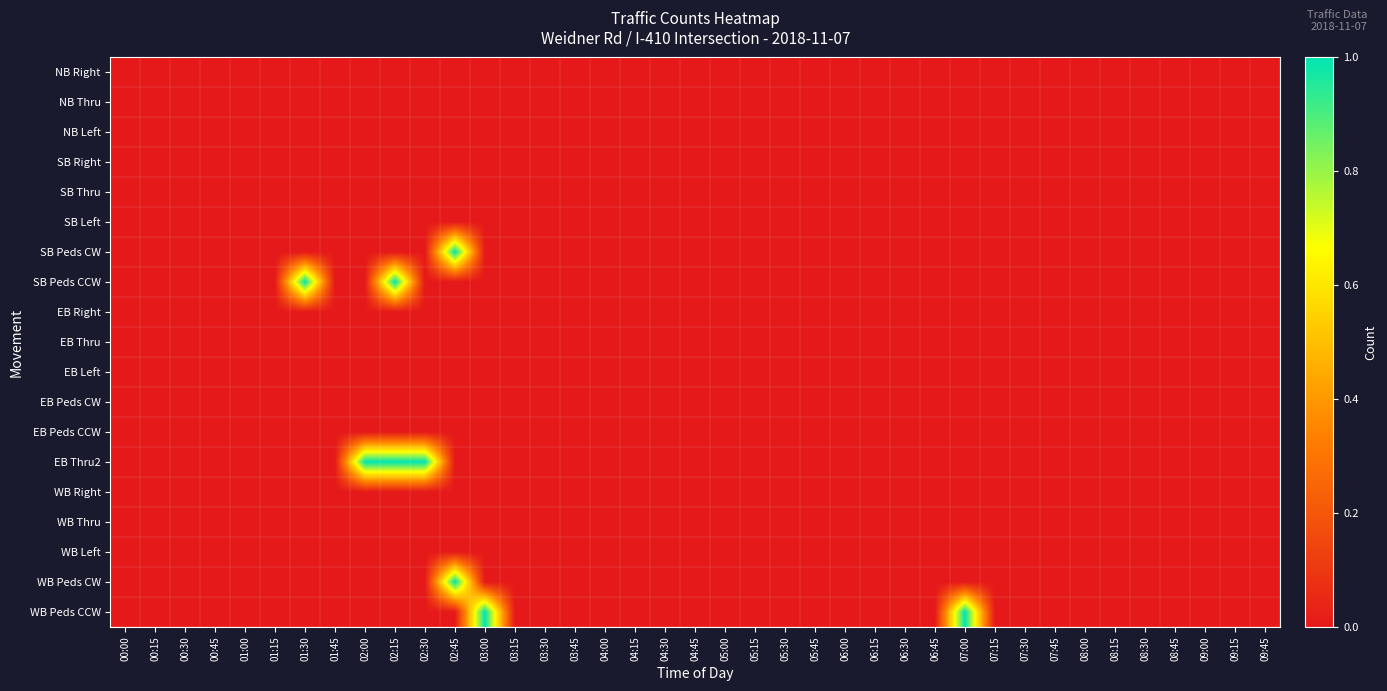

Reading right to left, what are all the values shown in this chart?

NB Right: 09:45=0	09:15=0	09:00=0	08:45=0	08:30=0	08:15=0	08:00=0	07:45=0	07:30=0	07:15=0	07:00=0	06:45=0	06:30=0	06:15=0	06:00=0	05:45=0	05:30=0	05:15=0	05:00=0	04:45=0	04:30=0	04:15=0	04:00=0	03:45=0	03:30=0	03:15=0	03:00=0	02:45=0	02:30=0	02:15=0	02:00=0	01:45=0	01:30=0	01:15=0	01:00=0	00:45=0	00:30=0	00:15=0	00:00=0
NB Thru: 09:45=0	09:15=0	09:00=0	08:45=0	08:30=0	08:15=0	08:00=0	07:45=0	07:30=0	07:15=0	07:00=0	06:45=0	06:30=0	06:15=0	06:00=0	05:45=0	05:30=0	05:15=0	05:00=0	04:45=0	04:30=0	04:15=0	04:00=0	03:45=0	03:30=0	03:15=0	03:00=0	02:45=0	02:30=0	02:15=0	02:00=0	01:45=0	01:30=0	01:15=0	01:00=0	00:45=0	00:30=0	00:15=0	00:00=0
NB Left: 09:45=0	09:15=0	09:00=0	08:45=0	08:30=0	08:15=0	08:00=0	07:45=0	07:30=0	07:15=0	07:00=0	06:45=0	06:30=0	06:15=0	06:00=0	05:45=0	05:30=0	05:15=0	05:00=0	04:45=0	04:30=0	04:15=0	04:00=0	03:45=0	03:30=0	03:15=0	03:00=0	02:45=0	02:30=0	02:15=0	02:00=0	01:45=0	01:30=0	01:15=0	01:00=0	00:45=0	00:30=0	00:15=0	00:00=0
SB Right: 09:45=0	09:15=0	09:00=0	08:45=0	08:30=0	08:15=0	08:00=0	07:45=0	07:30=0	07:15=0	07:00=0	06:45=0	06:30=0	06:15=0	06:00=0	05:45=0	05:30=0	05:15=0	05:00=0	04:45=0	04:30=0	04:15=0	04:00=0	03:45=0	03:30=0	03:15=0	03:00=0	02:45=0	02:30=0	02:15=0	02:00=0	01:45=0	01:30=0	01:15=0	01:00=0	00:45=0	00:30=0	00:15=0	00:00=0
SB Thru: 09:45=0	09:15=0	09:00=0	08:45=0	08:30=0	08:15=0	08:00=0	07:45=0	07:30=0	07:15=0	07:00=0	06:45=0	06:30=0	06:15=0	06:00=0	05:45=0	05:30=0	05:15=0	05:00=0	04:45=0	04:30=0	04:15=0	04:00=0	03:45=0	03:30=0	03:15=0	03:00=0	02:45=0	02:30=0	02:15=0	02:00=0	01:45=0	01:30=0	01:15=0	01:00=0	00:45=0	00:30=0	00:15=0	00:00=0
SB Left: 09:45=0	09:15=0	09:00=0	08:45=0	08:30=0	08:15=0	08:00=0	07:45=0	07:30=0	07:15=0	07:00=0	06:45=0	06:30=0	06:15=0	06:00=0	05:45=0	05:30=0	05:15=0	05:00=0	04:45=0	04:30=0	04:15=0	04:00=0	03:45=0	03:30=0	03:15=0	03:00=0	02:45=0	02:30=0	02:15=0	02:00=0	01:45=0	01:30=0	01:15=0	01:00=0	00:45=0	00:30=0	00:15=0	00:00=0
SB Peds CW: 09:45=0	09:15=0	09:00=0	08:45=0	08:30=0	08:15=0	08:00=0	07:45=0	07:30=0	07:15=0	07:00=0	06:45=0	06:30=0	06:15=0	06:00=0	05:45=0	05:30=0	05:15=0	05:00=0	04:45=0	04:30=0	04:15=0	04:00=0	03:45=0	03:30=0	03:15=0	03:00=0	02:45=1	02:30=0	02:15=0	02:00=0	01:45=0	01:30=0	01:15=0	01:00=0	00:45=0	00:30=0	00:15=0	00:00=0
SB Peds CCW: 09:45=0	09:15=0	09:00=0	08:45=0	08:30=0	08:15=0	08:00=0	07:45=0	07:30=0	07:15=0	07:00=0	06:45=0	06:30=0	06:15=0	06:00=0	05:45=0	05:30=0	05:15=0	05:00=0	04:45=0	04:30=0	04:15=0	04:00=0	03:45=0	03:30=0	03:15=0	03:00=0	02:45=0	02:30=0	02:15=1	02:00=0	01:45=0	01:30=1	01:15=0	01:00=0	00:45=0	00:30=0	00:15=0	00:00=0
EB Right: 09:45=0	09:15=0	09:00=0	08:45=0	08:30=0	08:15=0	08:00=0	07:45=0	07:30=0	07:15=0	07:00=0	06:45=0	06:30=0	06:15=0	06:00=0	05:45=0	05:30=0	05:15=0	05:00=0	04:45=0	04:30=0	04:15=0	04:00=0	03:45=0	03:30=0	03:15=0	03:00=0	02:45=0	02:30=0	02:15=0	02:00=0	01:45=0	01:30=0	01:15=0	01:00=0	00:45=0	00:30=0	00:15=0	00:00=0
EB Thru: 09:45=0	09:15=0	09:00=0	08:45=0	08:30=0	08:15=0	08:00=0	07:45=0	07:30=0	07:15=0	07:00=0	06:45=0	06:30=0	06:15=0	06:00=0	05:45=0	05:30=0	05:15=0	05:00=0	04:45=0	04:30=0	04:15=0	04:00=0	03:45=0	03:30=0	03:15=0	03:00=0	02:45=0	02:30=0	02:15=0	02:00=0	01:45=0	01:30=0	01:15=0	01:00=0	00:45=0	00:30=0	00:15=0	00:00=0
EB Left: 09:45=0	09:15=0	09:00=0	08:45=0	08:30=0	08:15=0	08:00=0	07:45=0	07:30=0	07:15=0	07:00=0	06:45=0	06:30=0	06:15=0	06:00=0	05:45=0	05:30=0	05:15=0	05:00=0	04:45=0	04:30=0	04:15=0	04:00=0	03:45=0	03:30=0	03:15=0	03:00=0	02:45=0	02:30=0	02:15=0	02:00=0	01:45=0	01:30=0	01:15=0	01:00=0	00:45=0	00:30=0	00:15=0	00:00=0
EB Peds CW: 09:45=0	09:15=0	09:00=0	08:45=0	08:30=0	08:15=0	08:00=0	07:45=0	07:30=0	07:15=0	07:00=0	06:45=0	06:30=0	06:15=0	06:00=0	05:45=0	05:30=0	05:15=0	05:00=0	04:45=0	04:30=0	04:15=0	04:00=0	03:45=0	03:30=0	03:15=0	03:00=0	02:45=0	02:30=0	02:15=0	02:00=0	01:45=0	01:30=0	01:15=0	01:00=0	00:45=0	00:30=0	00:15=0	00:00=0
EB Peds CCW: 09:45=0	09:15=0	09:00=0	08:45=0	08:30=0	08:15=0	08:00=0	07:45=0	07:30=0	07:15=0	07:00=0	06:45=0	06:30=0	06:15=0	06:00=0	05:45=0	05:30=0	05:15=0	05:00=0	04:45=0	04:30=0	04:15=0	04:00=0	03:45=0	03:30=0	03:15=0	03:00=0	02:45=0	02:30=0	02:15=0	02:00=0	01:45=0	01:30=0	01:15=0	01:00=0	00:45=0	00:30=0	00:15=0	00:00=0
EB Thru2: 09:45=0	09:15=0	09:00=0	08:45=0	08:30=0	08:15=0	08:00=0	07:45=0	07:30=0	07:15=0	07:00=0	06:45=0	06:30=0	06:15=0	06:00=0	05:45=0	05:30=0	05:15=0	05:00=0	04:45=0	04:30=0	04:15=0	04:00=0	03:45=0	03:30=0	03:15=0	03:00=0	02:45=0	02:30=1	02:15=1	02:00=1	01:45=0	01:30=0	01:15=0	01:00=0	00:45=0	00:30=0	00:15=0	00:00=0
WB Right: 09:45=0	09:15=0	09:00=0	08:45=0	08:30=0	08:15=0	08:00=0	07:45=0	07:30=0	07:15=0	07:00=0	06:45=0	06:30=0	06:15=0	06:00=0	05:45=0	05:30=0	05:15=0	05:00=0	04:45=0	04:30=0	04:15=0	04:00=0	03:45=0	03:30=0	03:15=0	03:00=0	02:45=0	02:30=0	02:15=0	02:00=0	01:45=0	01:30=0	01:15=0	01:00=0	00:45=0	00:30=0	00:15=0	00:00=0
WB Thru: 09:45=0	09:15=0	09:00=0	08:45=0	08:30=0	08:15=0	08:00=0	07:45=0	07:30=0	07:15=0	07:00=0	06:45=0	06:30=0	06:15=0	06:00=0	05:45=0	05:30=0	05:15=0	05:00=0	04:45=0	04:30=0	04:15=0	04:00=0	03:45=0	03:30=0	03:15=0	03:00=0	02:45=0	02:30=0	02:15=0	02:00=0	01:45=0	01:30=0	01:15=0	01:00=0	00:45=0	00:30=0	00:15=0	00:00=0
WB Left: 09:45=0	09:15=0	09:00=0	08:45=0	08:30=0	08:15=0	08:00=0	07:45=0	07:30=0	07:15=0	07:00=0	06:45=0	06:30=0	06:15=0	06:00=0	05:45=0	05:30=0	05:15=0	05:00=0	04:45=0	04:30=0	04:15=0	04:00=0	03:45=0	03:30=0	03:15=0	03:00=0	02:45=0	02:30=0	02:15=0	02:00=0	01:45=0	01:30=0	01:15=0	01:00=0	00:45=0	00:30=0	00:15=0	00:00=0
WB Peds CW: 09:45=0	09:15=0	09:00=0	08:45=0	08:30=0	08:15=0	08:00=0	07:45=0	07:30=0	07:15=0	07:00=0	06:45=0	06:30=0	06:15=0	06:00=0	05:45=0	05:30=0	05:15=0	05:00=0	04:45=0	04:30=0	04:15=0	04:00=0	03:45=0	03:30=0	03:15=0	03:00=0	02:45=1	02:30=0	02:15=0	02:00=0	01:45=0	01:30=0	01:15=0	01:00=0	00:45=0	00:30=0	00:15=0	00:00=0
WB Peds CCW: 09:45=0	09:15=0	09:00=0	08:45=0	08:30=0	08:15=0	08:00=0	07:45=0	07:30=0	07:15=0	07:00=1	06:45=0	06:30=0	06:15=0	06:00=0	05:45=0	05:30=0	05:15=0	05:00=0	04:45=0	04:30=0	04:15=0	04:00=0	03:45=0	03:30=0	03:15=0	03:00=1	02:45=0	02:30=0	02:15=0	02:00=0	01:45=0	01:30=0	01:15=0	01:00=0	00:45=0	00:30=0	00:15=0	00:00=0